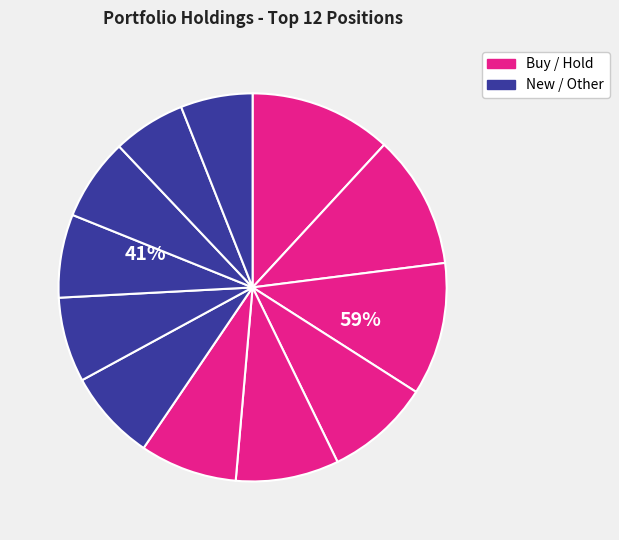

Is there any slice that represents more than half of the pie?

No